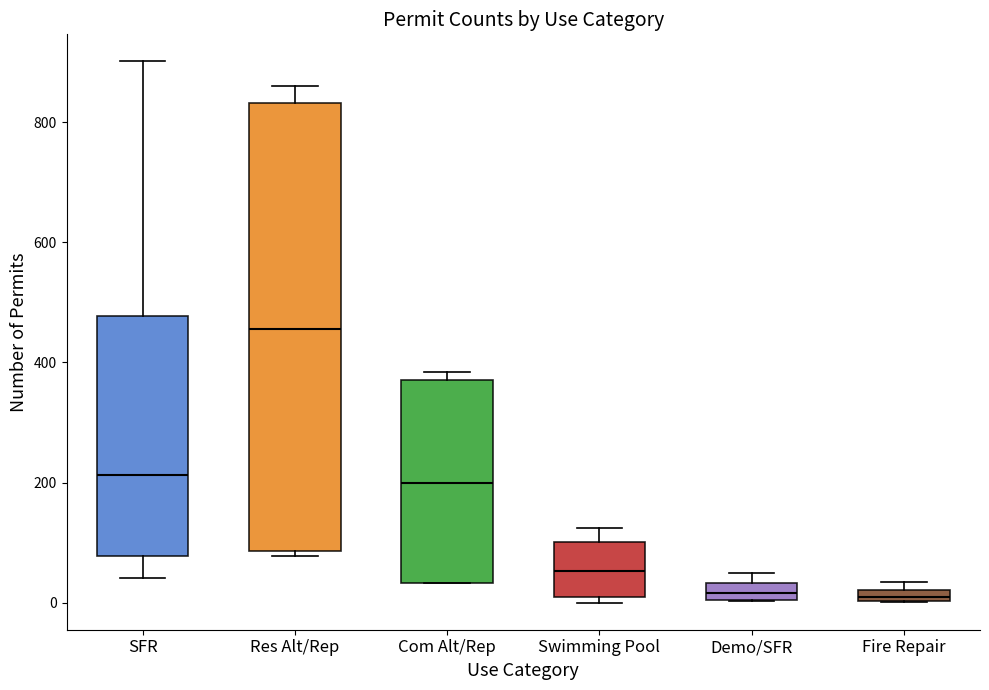

Which box is the tallest, from its lower edge to its upper edge?

Res Alt/Rep